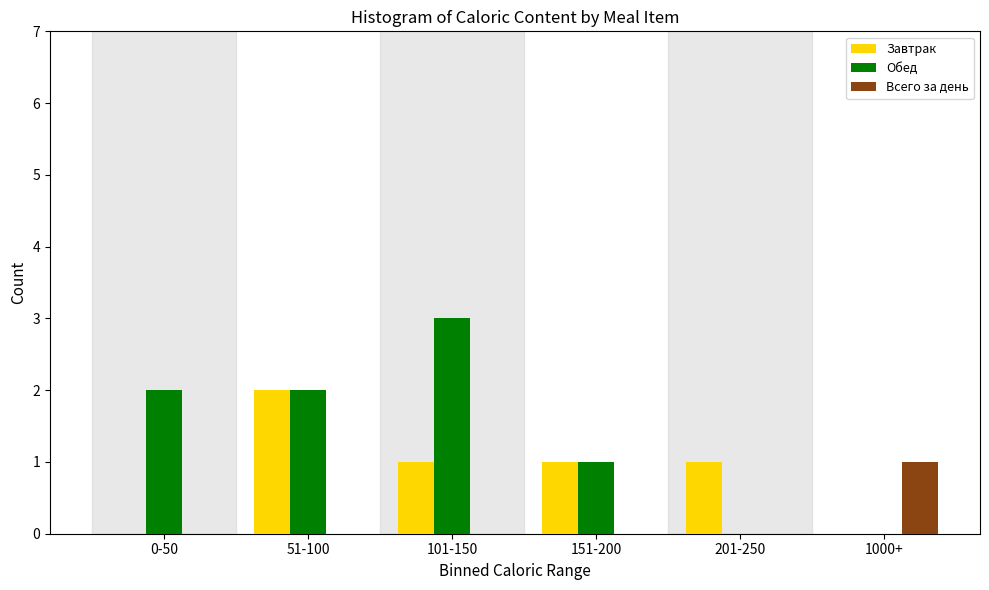

Reading right to left, what are all the values shown in this chart?

Завтрак: 1000+=0	201-250=1	151-200=1	101-150=1	51-100=2	0-50=0
Обед: 1000+=0	201-250=0	151-200=1	101-150=3	51-100=2	0-50=2
Всего за день: 1000+=1	201-250=0	151-200=0	101-150=0	51-100=0	0-50=0